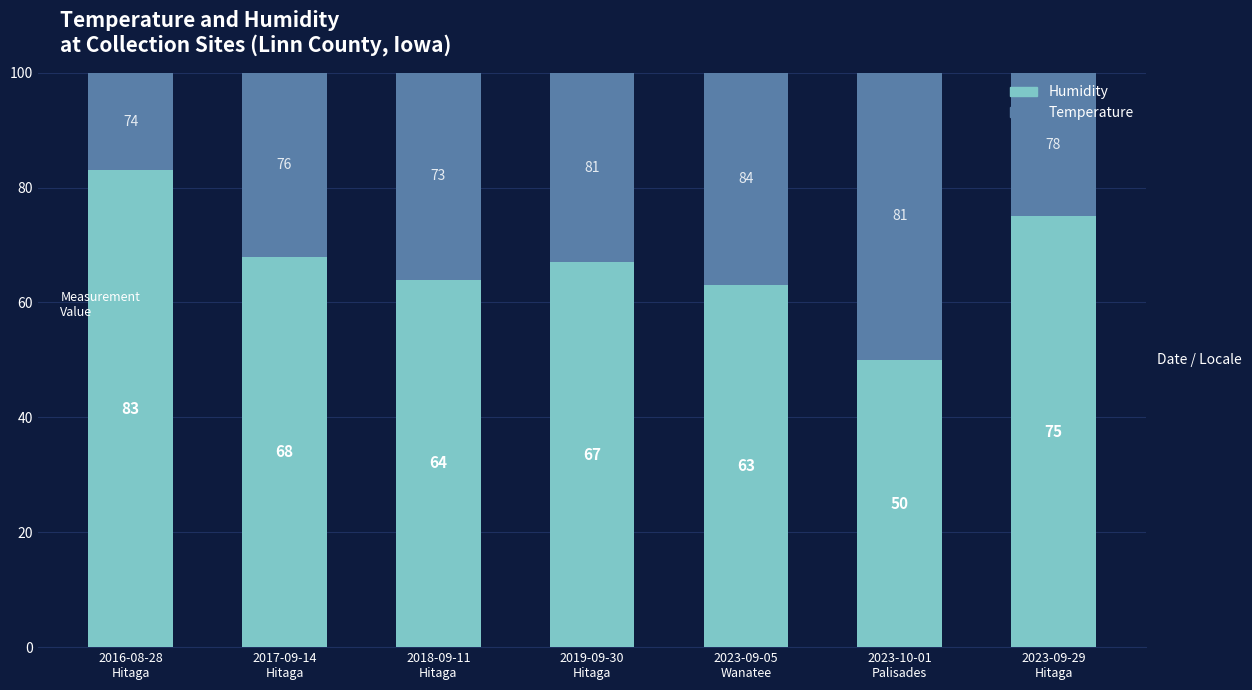

What is the lowest value of the Humidity series?

50